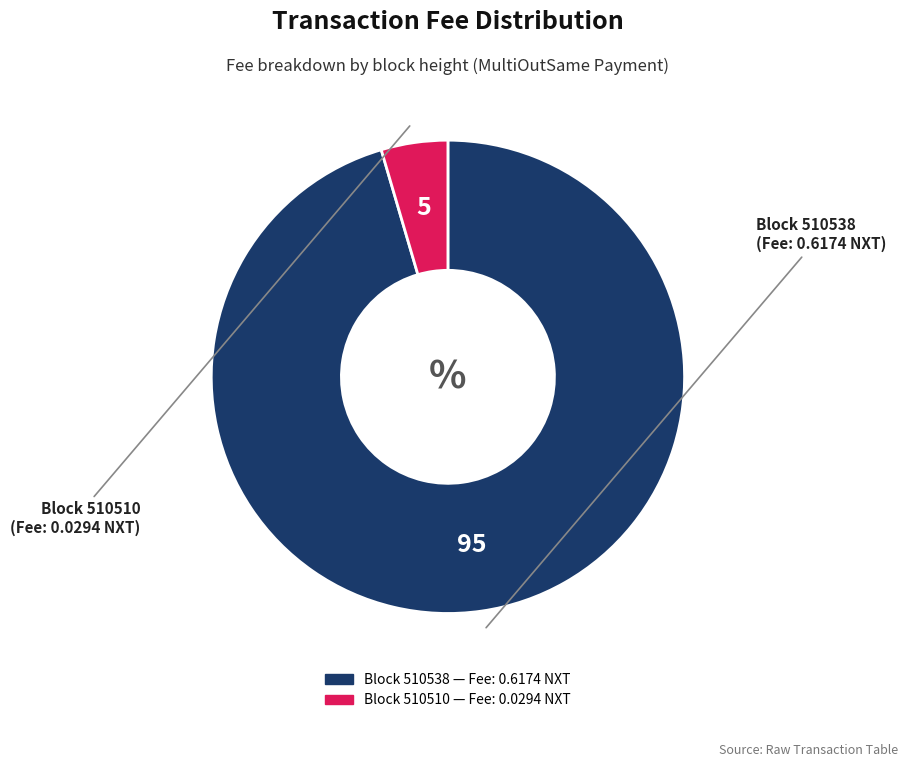

Is there a majority slice in this chart?

Yes